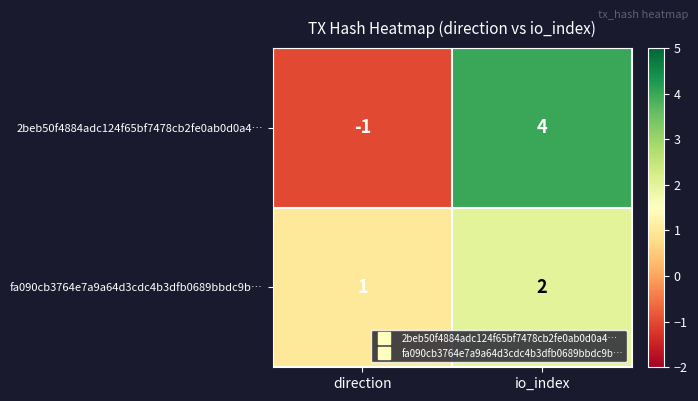

At which category is the sum across all series the highest?

io_index